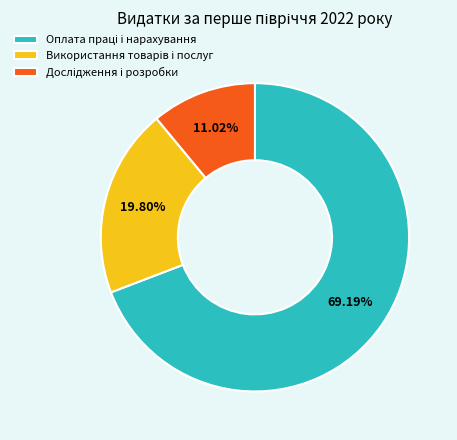

Does any single category account for the majority?

Yes